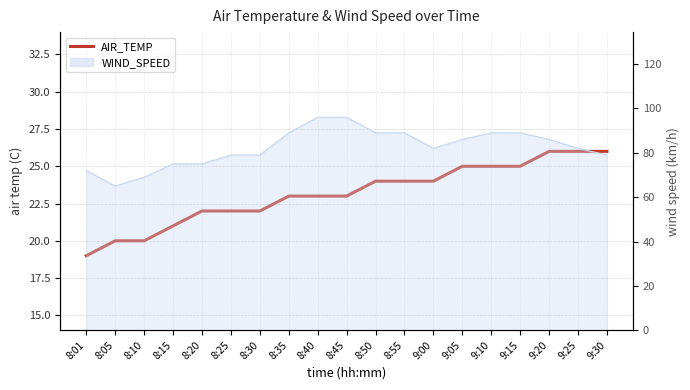

What is the difference between the maximum and minimum values?

7